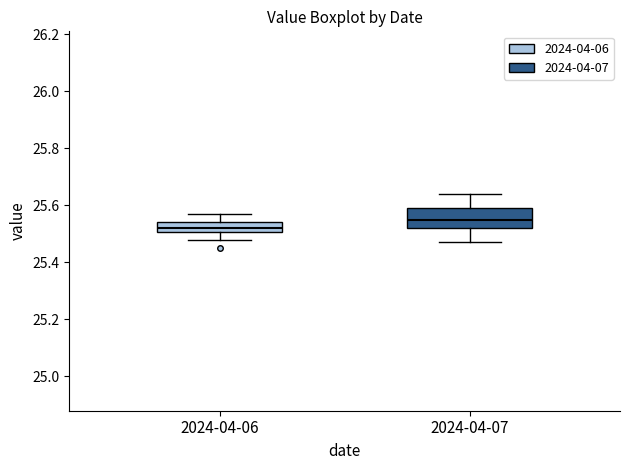

Reading left to right, read every box against the y-axis: the position of its median line, the range the box covers, and the ends of its whiskers. The values are not printed on the chart, so give them approximately, as read against the axis.

2024-04-06: median 25.52, box 25.50 to 25.54, whiskers 25.48 to 25.58
2024-04-07: median 25.56, box 25.52 to 25.60, whiskers 25.48 to 25.64